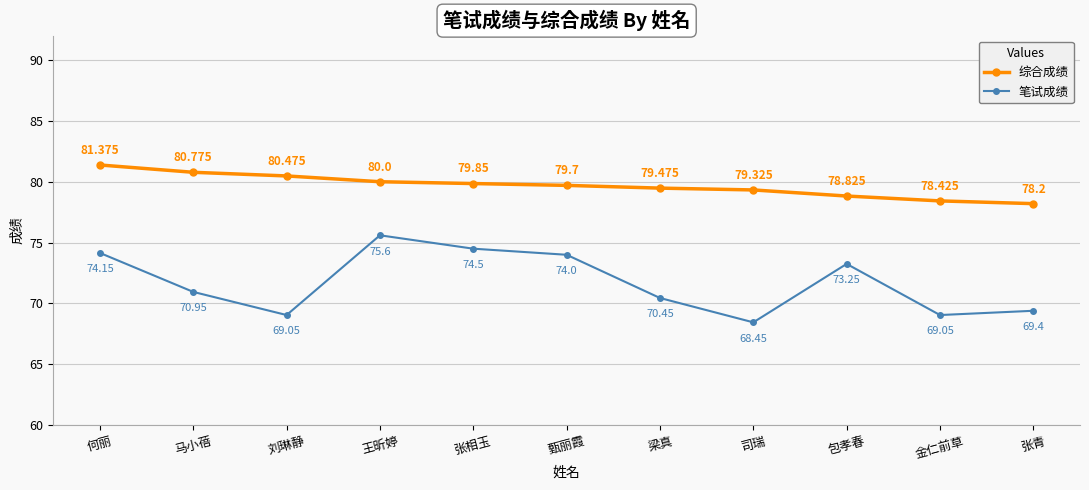

True or false: 综合成绩 and 笔试成绩 intersect in this chart.

False